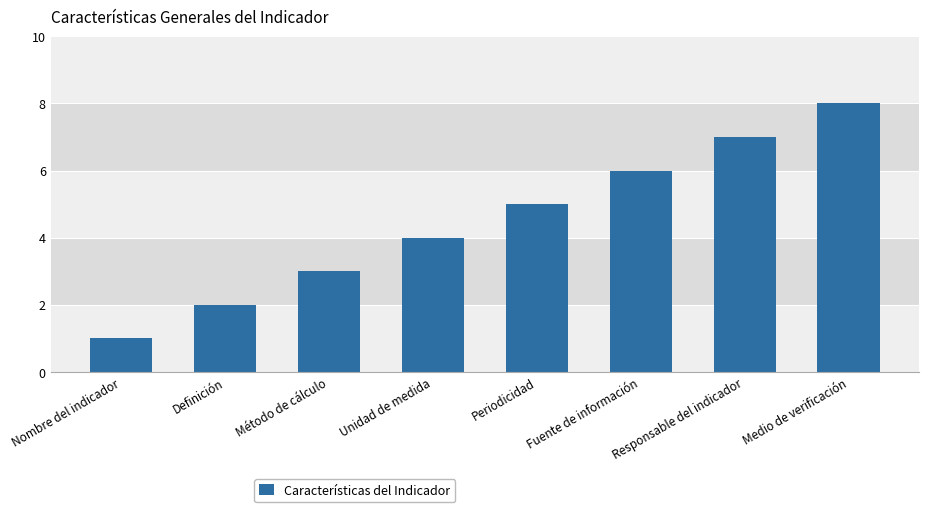

Are the bars grouped side by side (vs. stacked)?

No